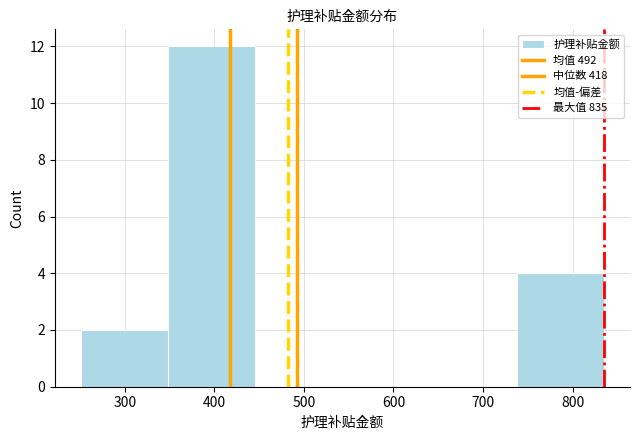

Reading left to right, list every bar in this chart as the range it spans on the x-axis followed by its height. Neither the bar edges nor the heights are printed on the chart, so give them approximately, as read against the axes.

250 to 350: 2
350 to 450: 12
450 to 540: 0
540 to 640: 0
640 to 740: 0
740 to 840: 4